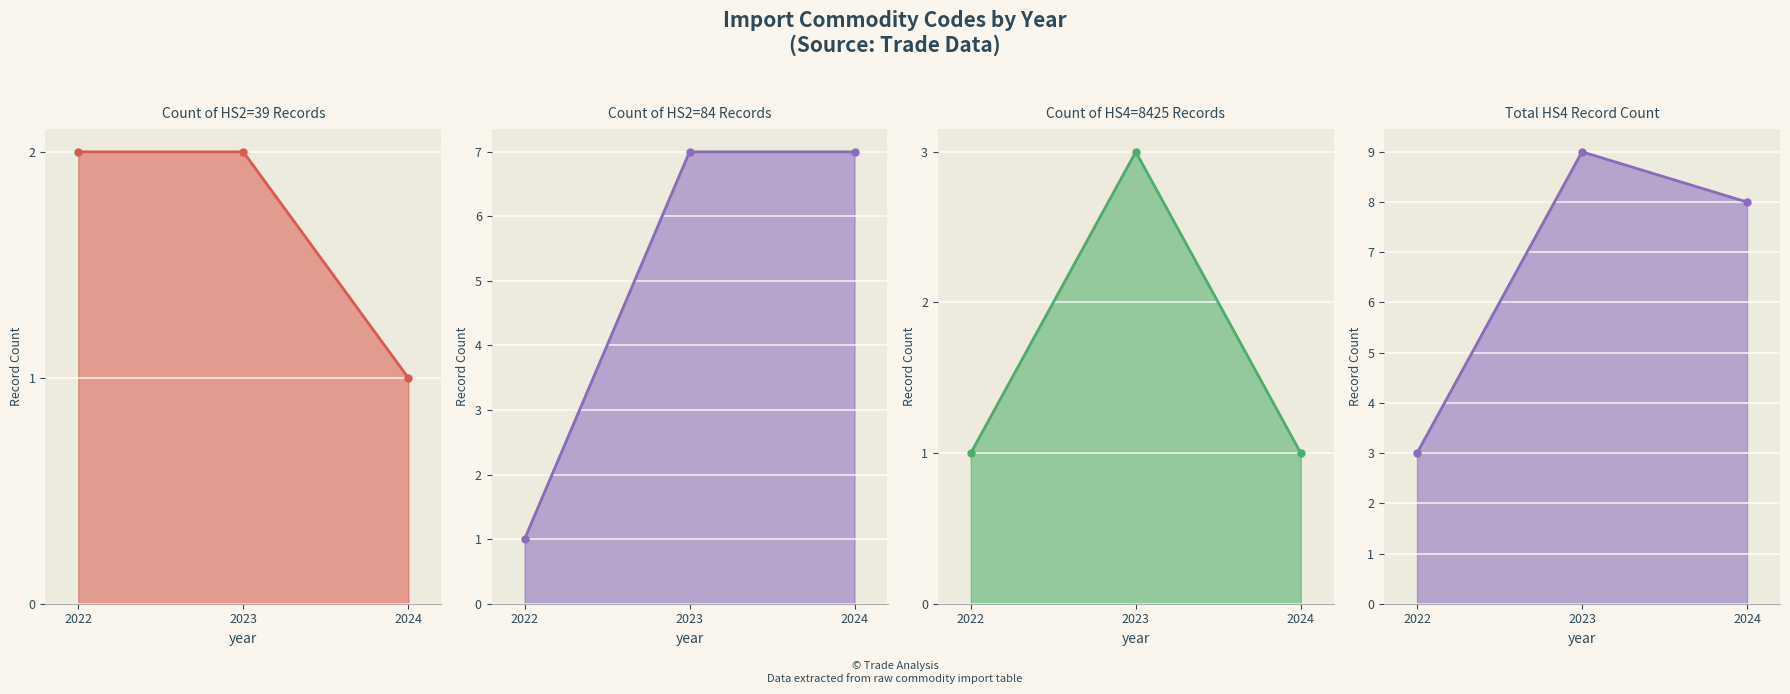

At which category is the sum across all series the highest?

2023